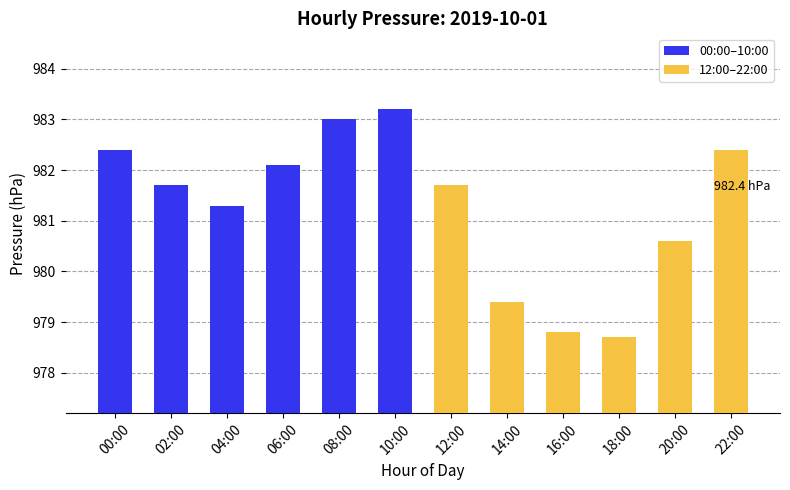

Reading right to left, extract all data points from this chart.

982.4	980.6	978.7	978.8	979.4	981.7	983.2	983.0	982.1	981.3	981.7	982.4